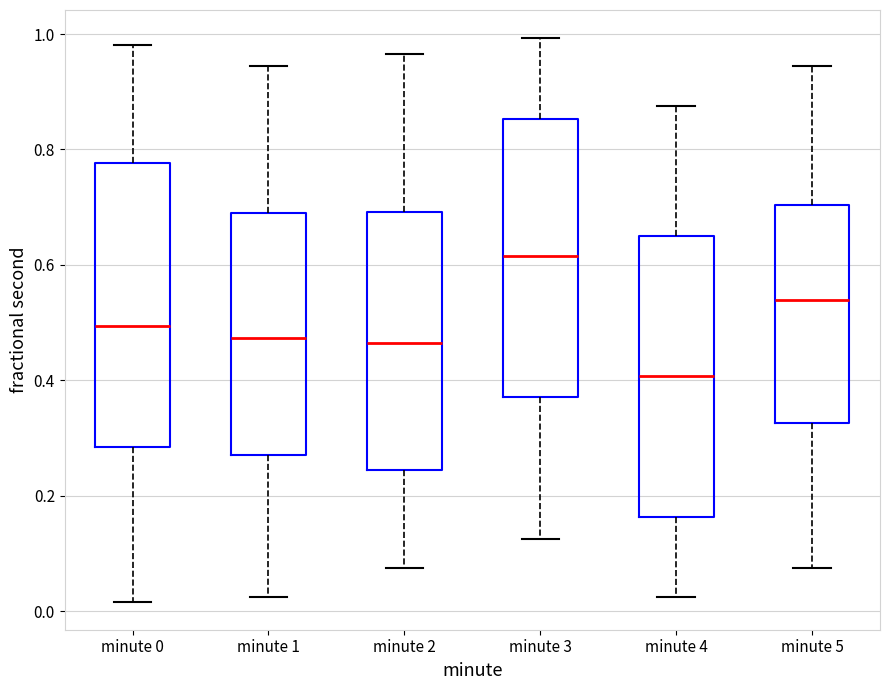

Where does the median line of the box for minute 1 sit on the y-axis? The values are not printed on the chart, so give them approximately, as read against the axis.

0.48